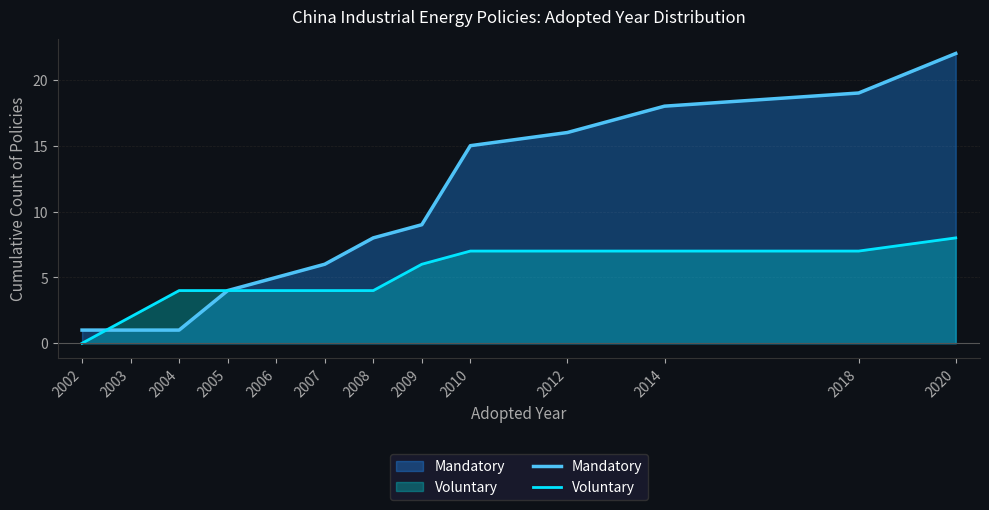

At how many categories does at least one series exceed 6?

7